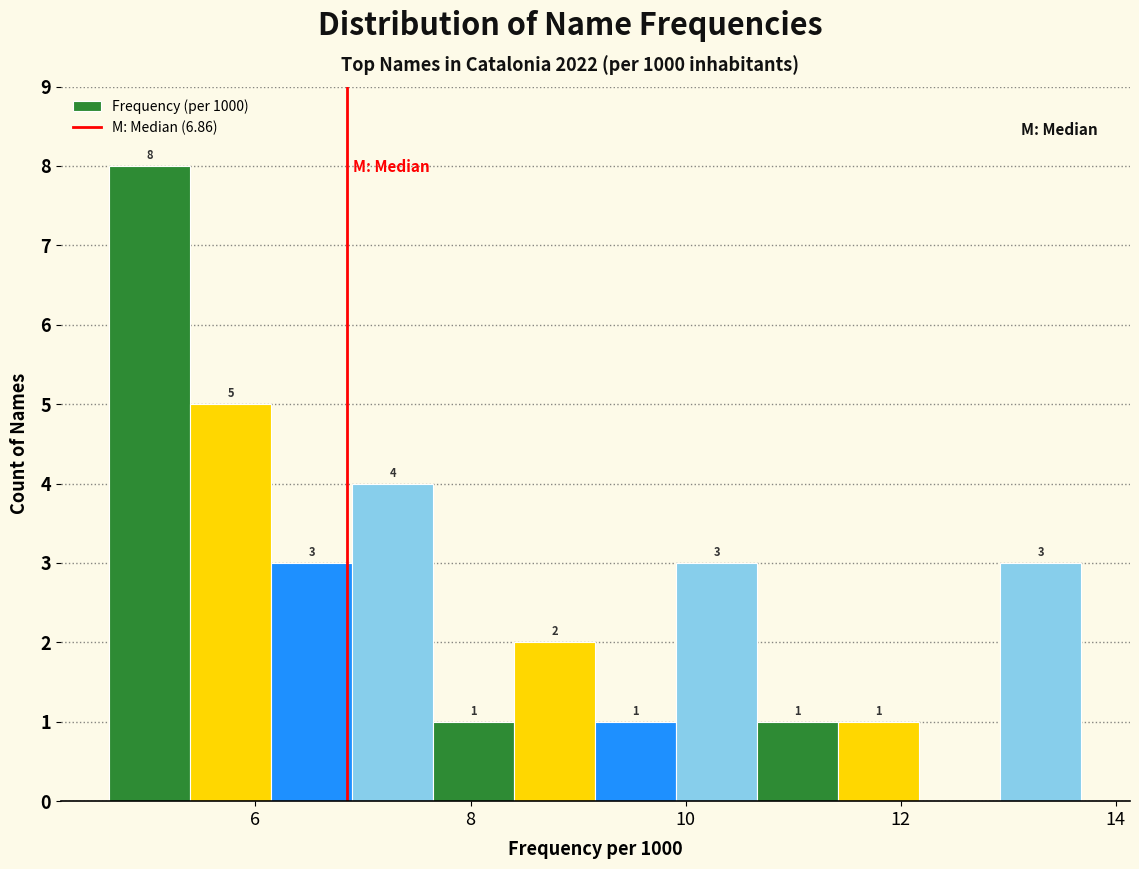

Around what value on the x-axis is the tallest bar? Give the approximate position of its centre, as read against the axis.

5.0